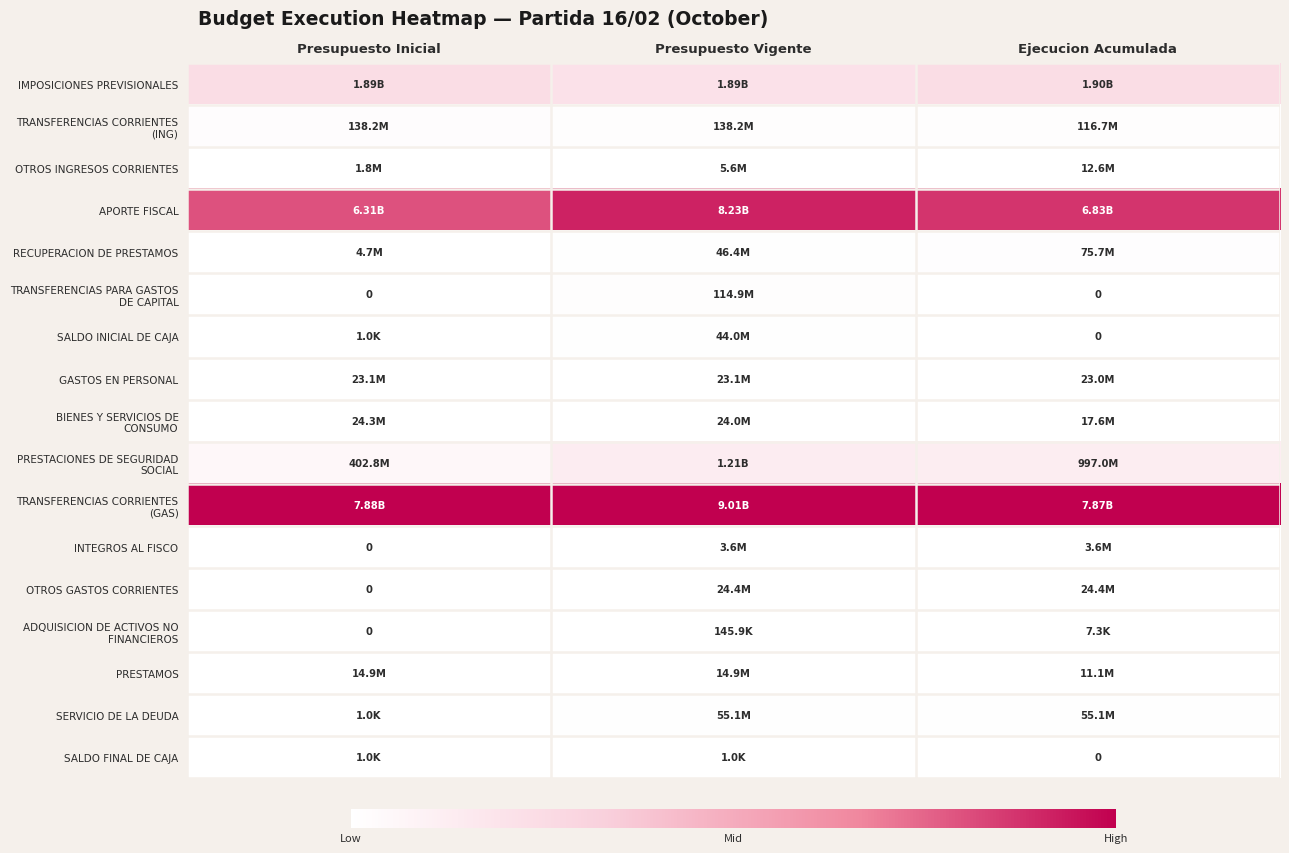

The RECUPERACION DE PRESTAMOS series shows 0.0 at Ejecucion Acumulada. True or false?

False